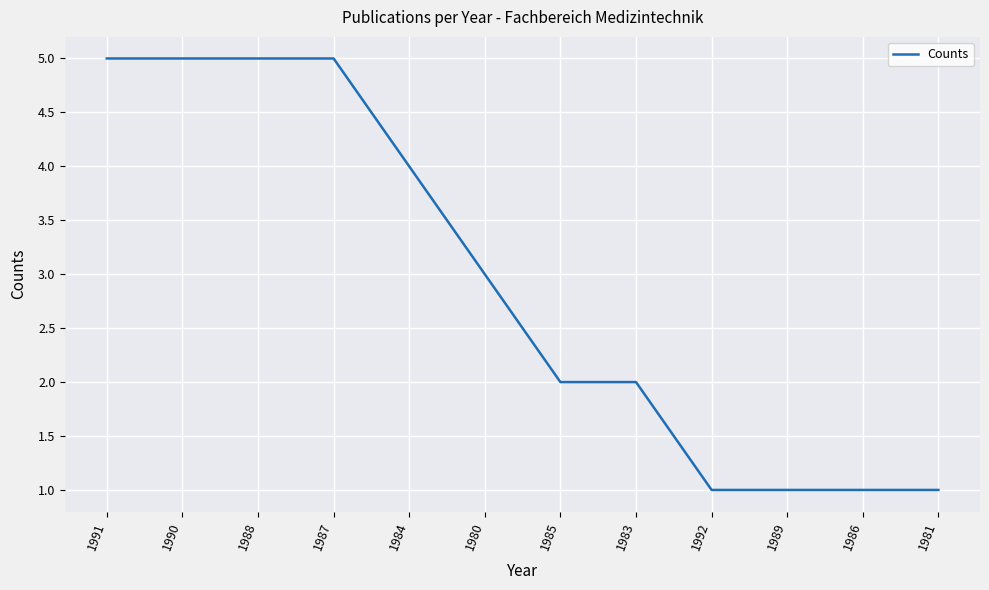

What position from the left is 1987?

4